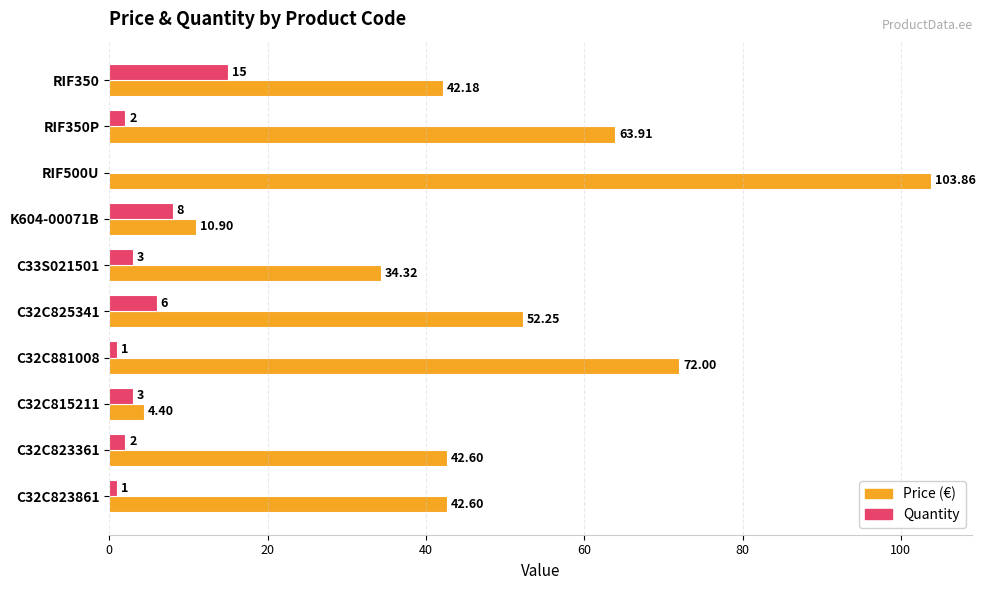

What is the total value across all series at C32C881008?

73.0